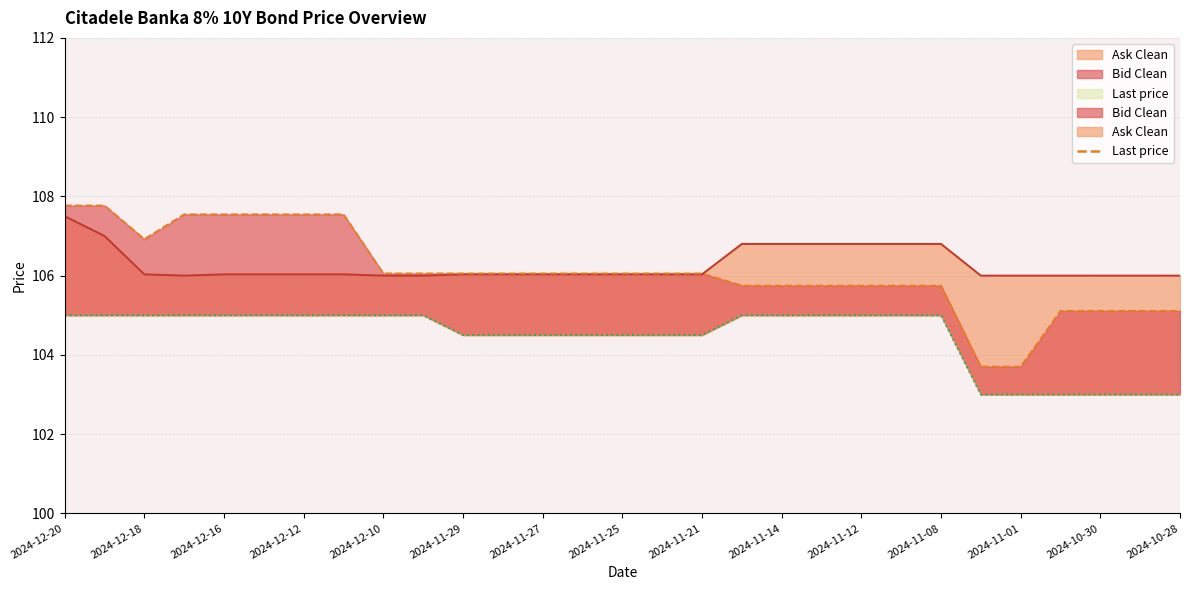

At which label does Last price reach its peak?

2024-12-20